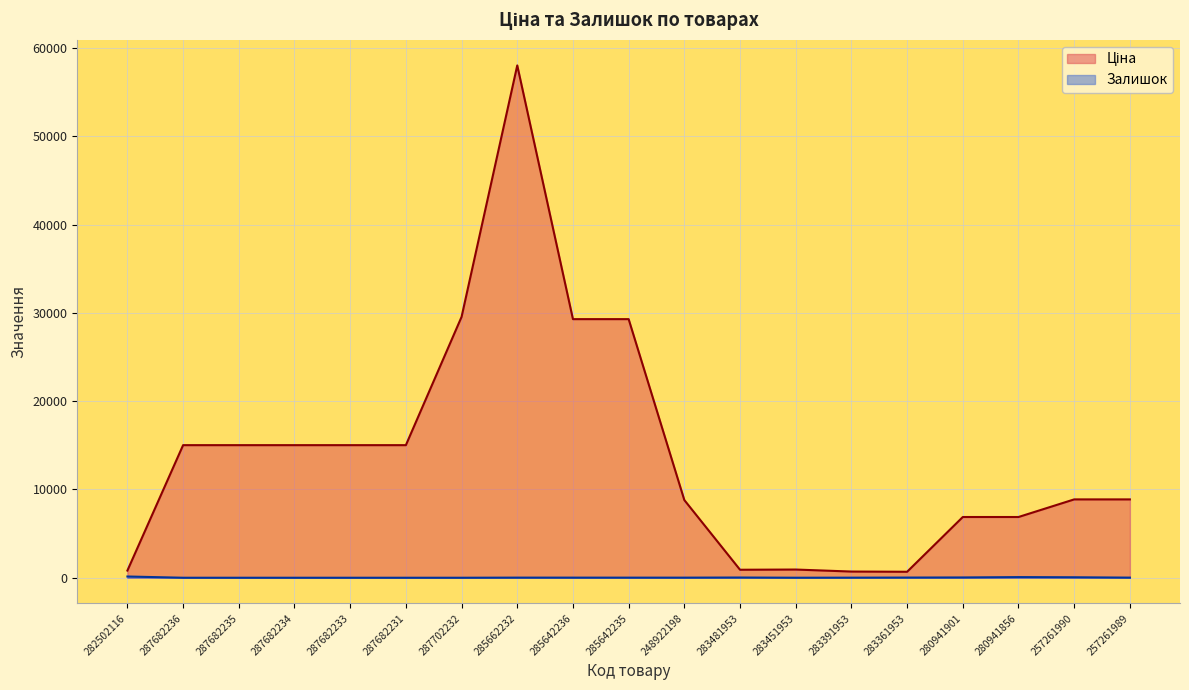

What position from the right is 257261989?

1